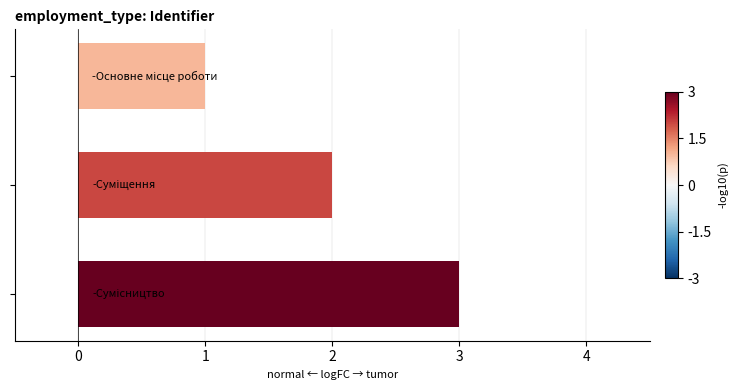

What is the greatest value displayed?

3